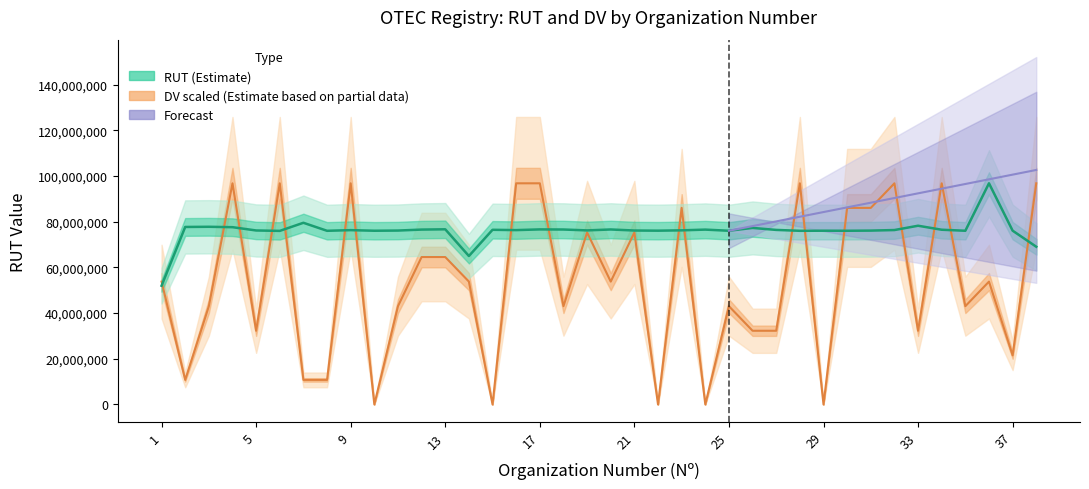

What is the value of the RUT point at the 3rd from the left?

77810450.0